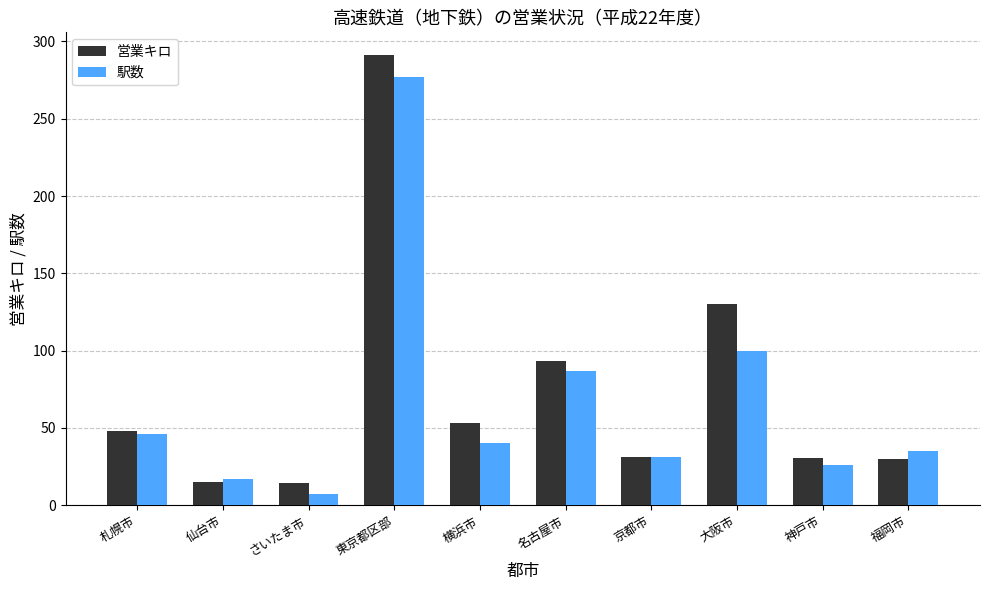

How many data points in 駅数 are less than 40?

5